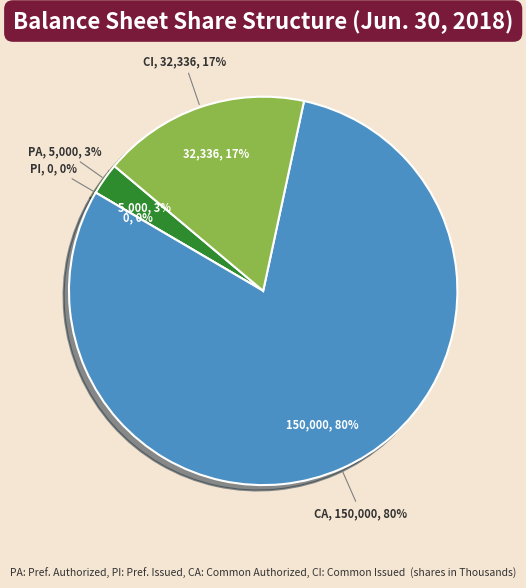

Which slice is the largest?

Common shares authorized